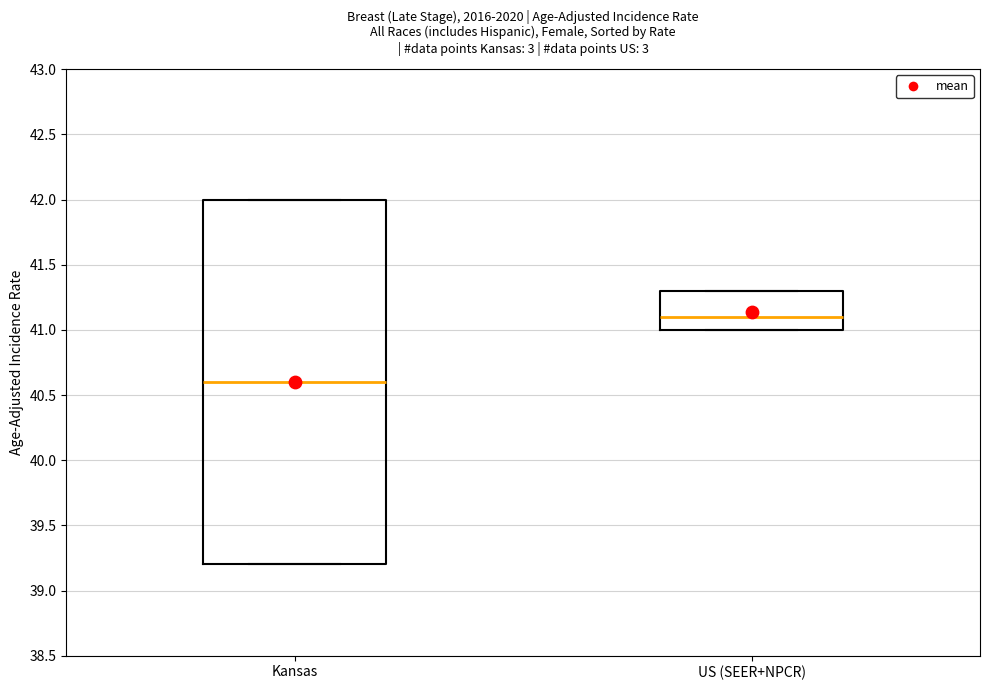

Which box has the highest median line?

US (SEER+NPCR)